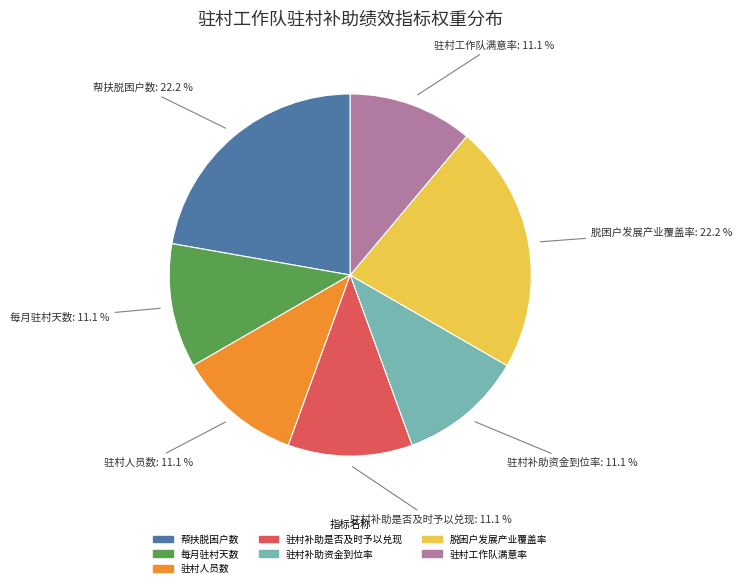

To the nearest percent, what is the average slice percentage?

14%